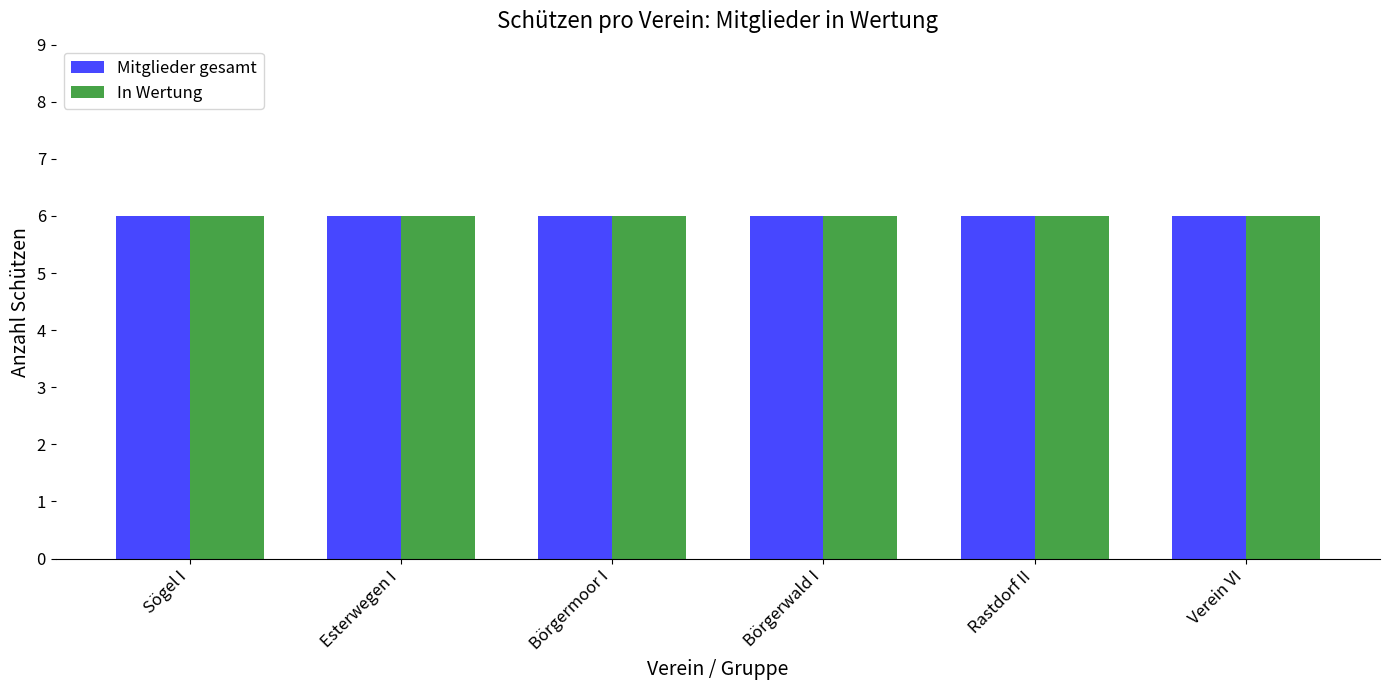

The Börgermoor I series shows -4 at Rastdorf II. True or false?

False